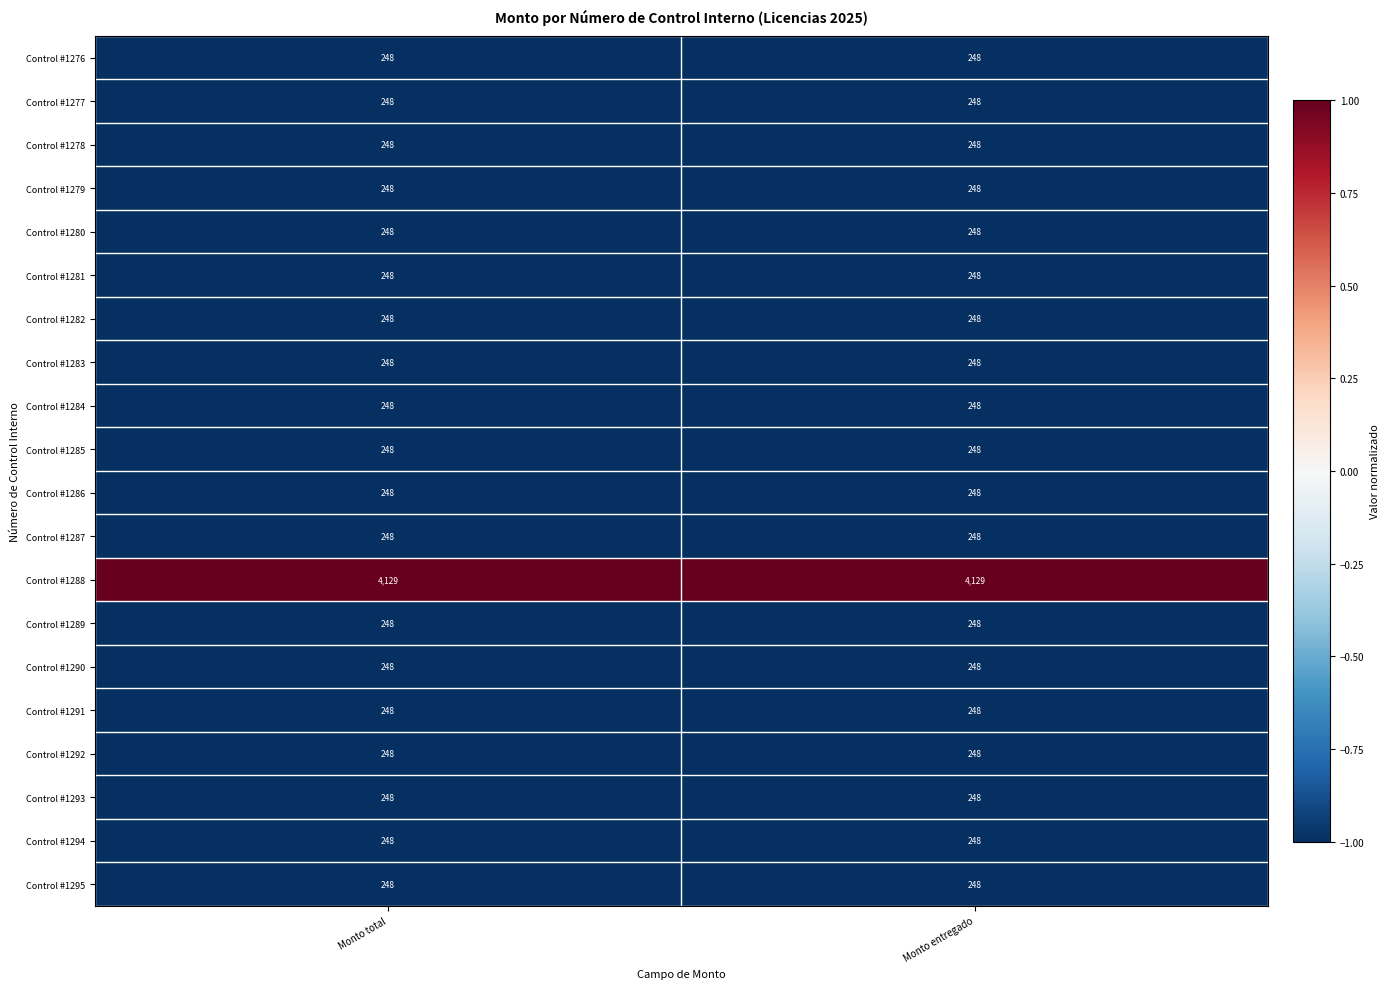

What is the difference between the highest and lowest values at Monto entregado?

3881